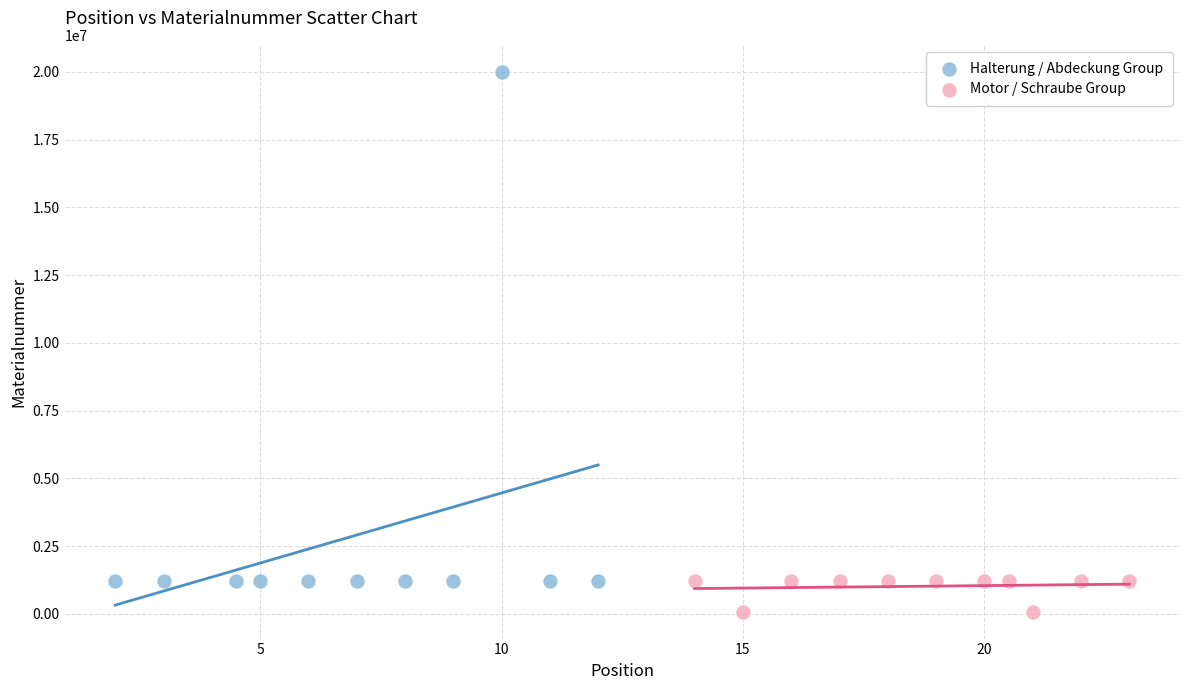

Which series has the widest spread of Y values?

Halterung / Abdeckung Group